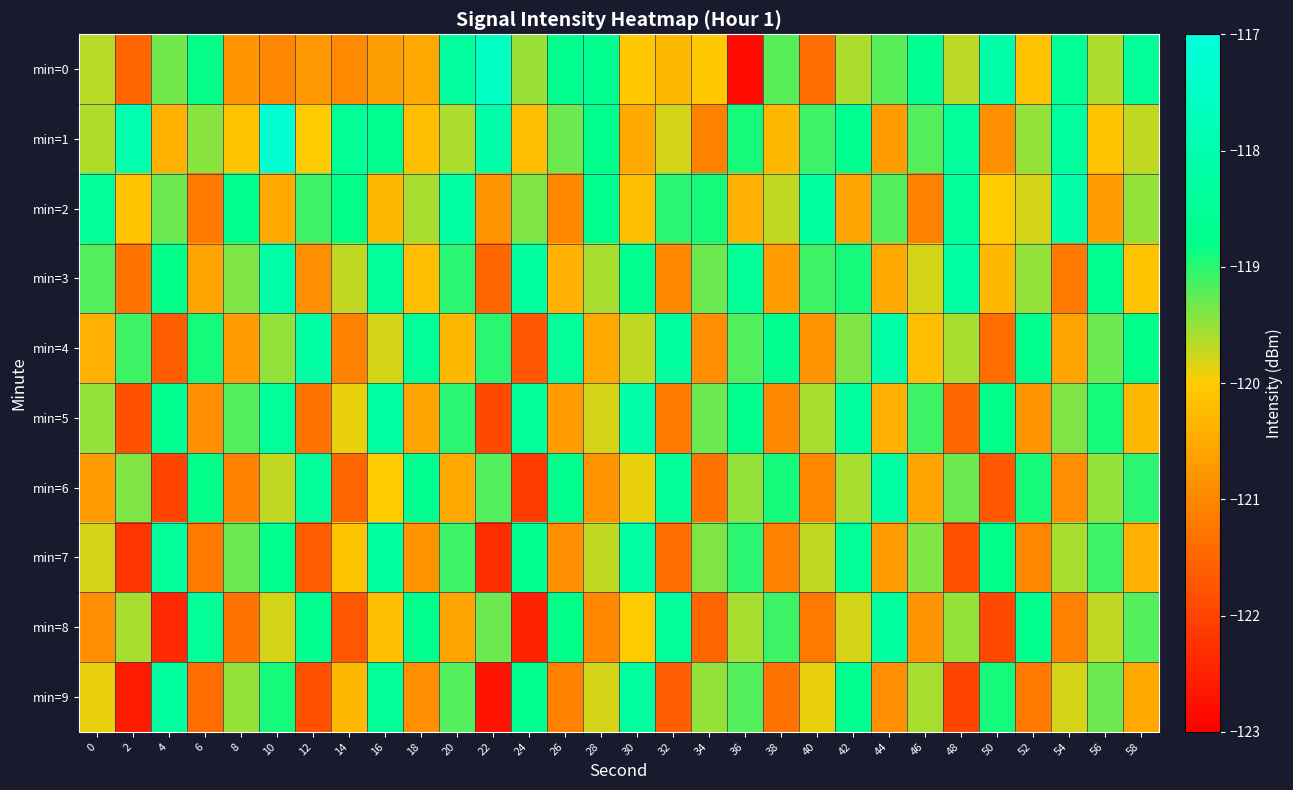

How many distinct data groups are displayed?

10